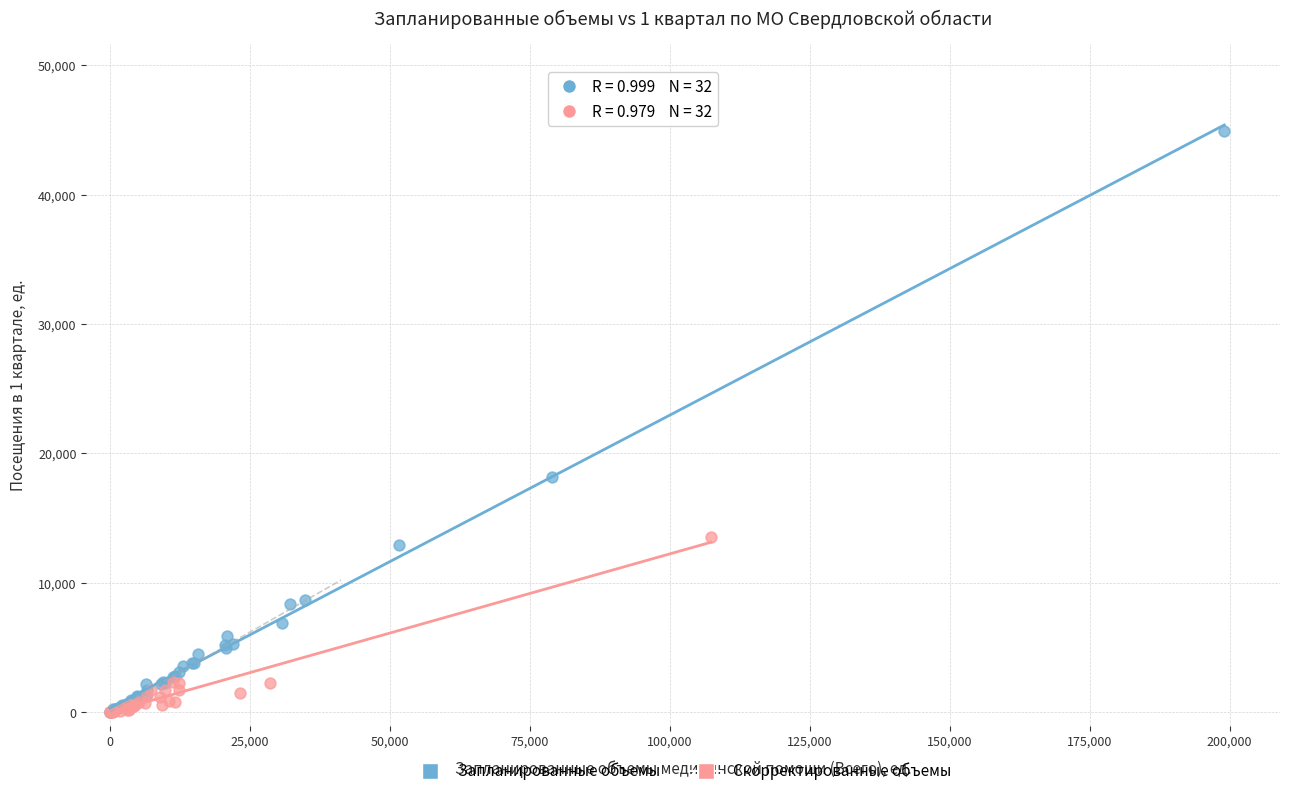

Which series reaches the maximum Y coordinate?

Запланированные объемы